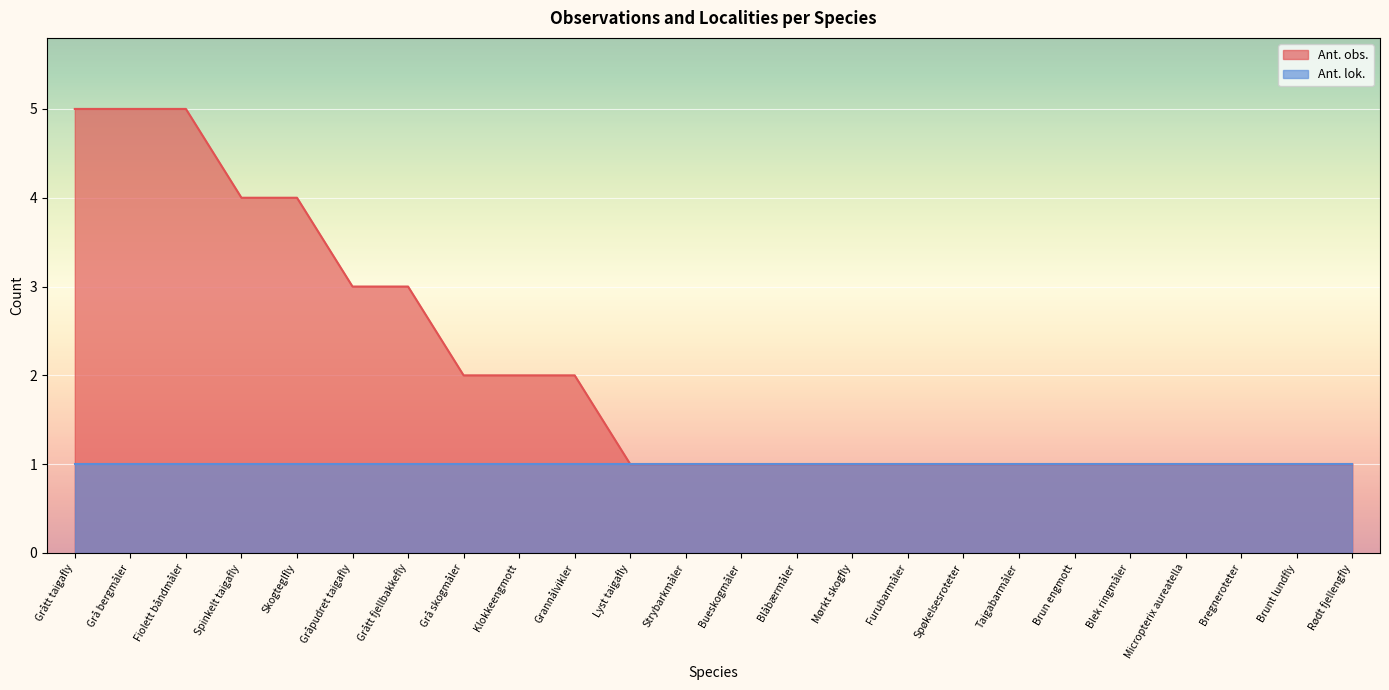

What is the ratio of the value at Micropterix aureatella to the value at Grannålvikler?

0.5